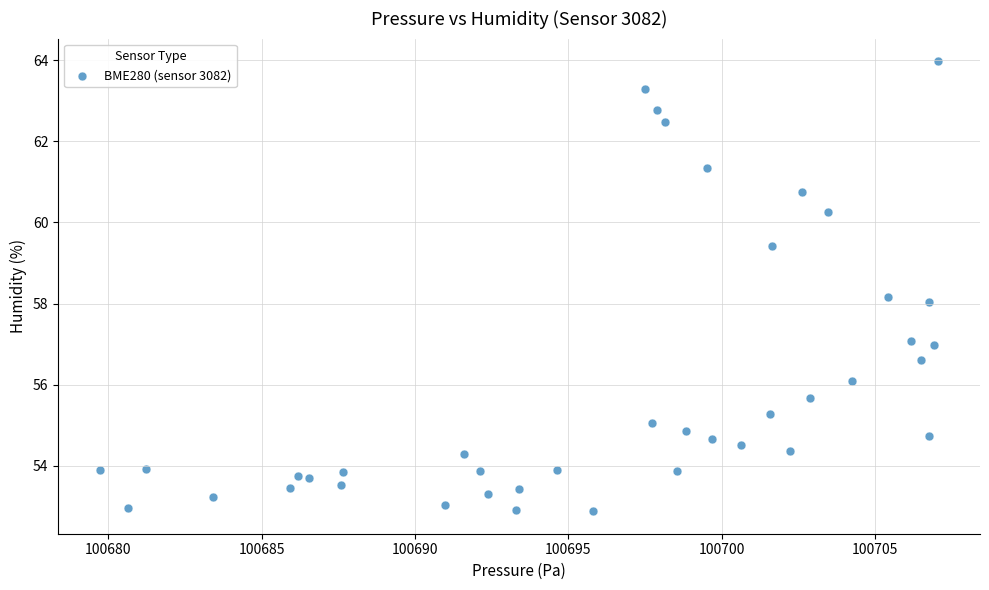

What is the range of X values (max minus min)?

27.3